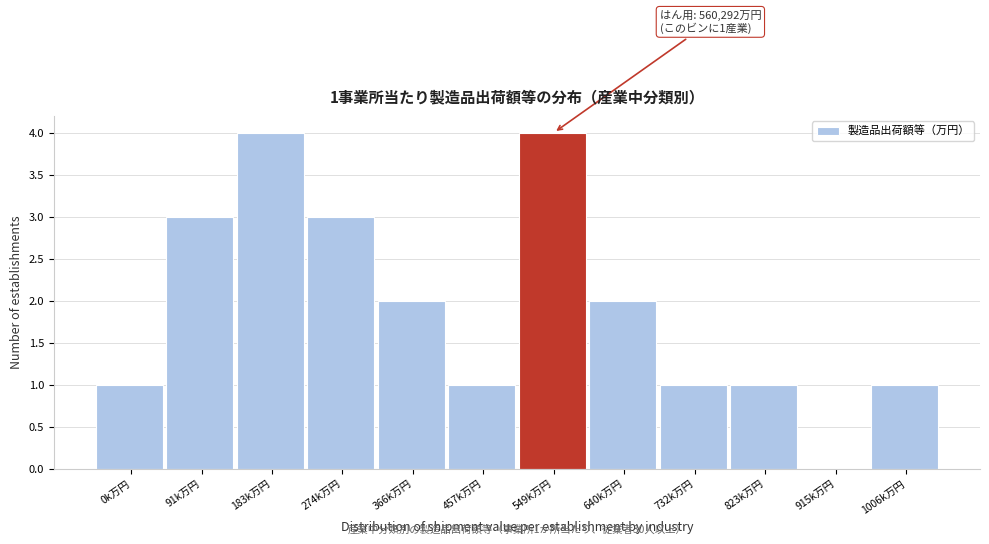

Reading left to right, list all the values displayed in this chart.

0k万円=1	91k万円=3	183k万円=4	274k万円=3	366k万円=2	457k万円=1	549k万円=4	640k万円=2	732k万円=1	823k万円=1	915k万円=0	1006k万円=1